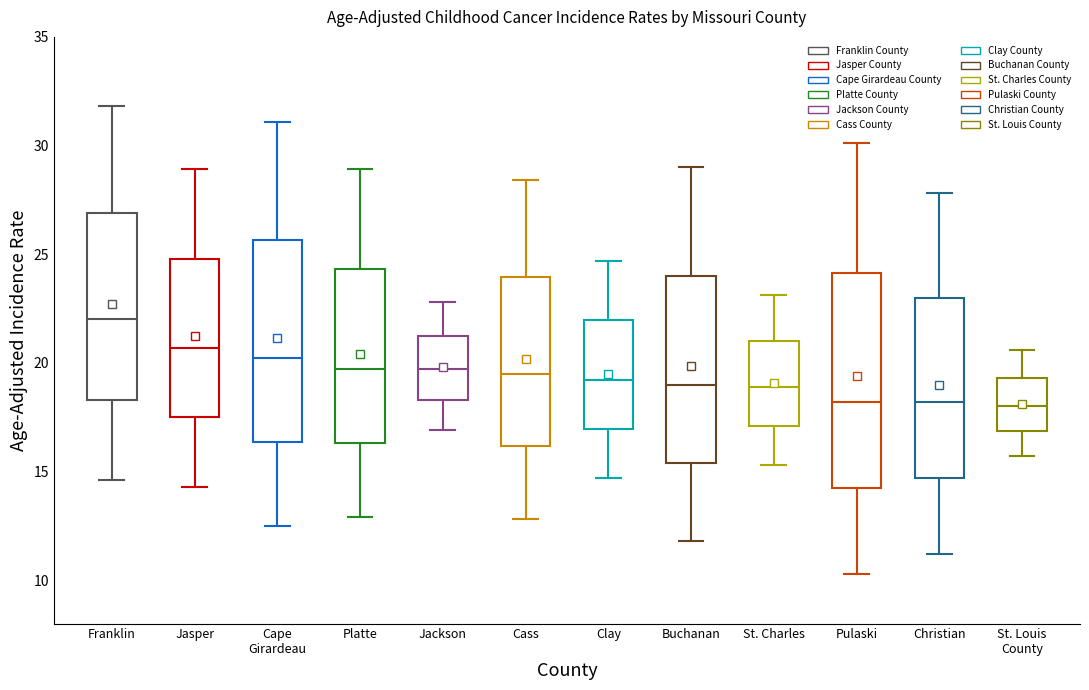

Where does the upper whisker of the box for Buchanan end on the y-axis? The values are not printed on the chart, so give them approximately, as read against the axis.

29.0